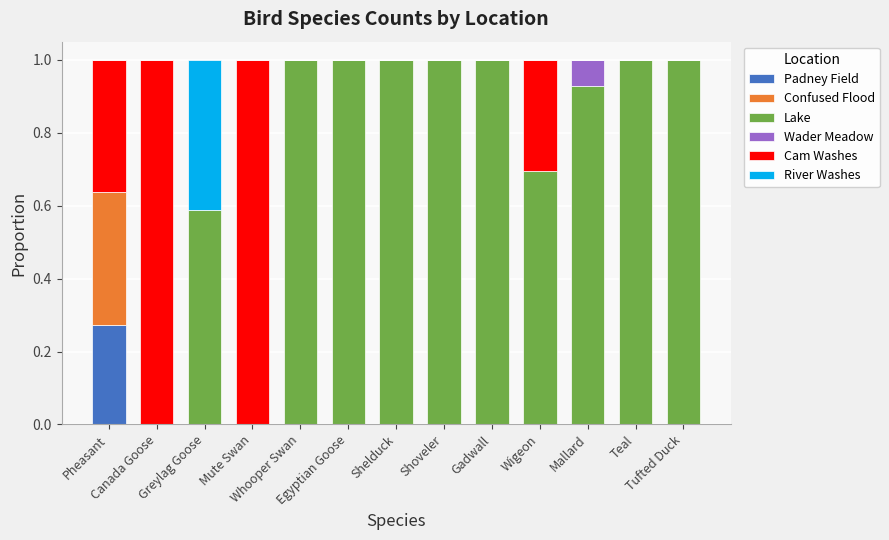

How many categories are shown in the chart?

13